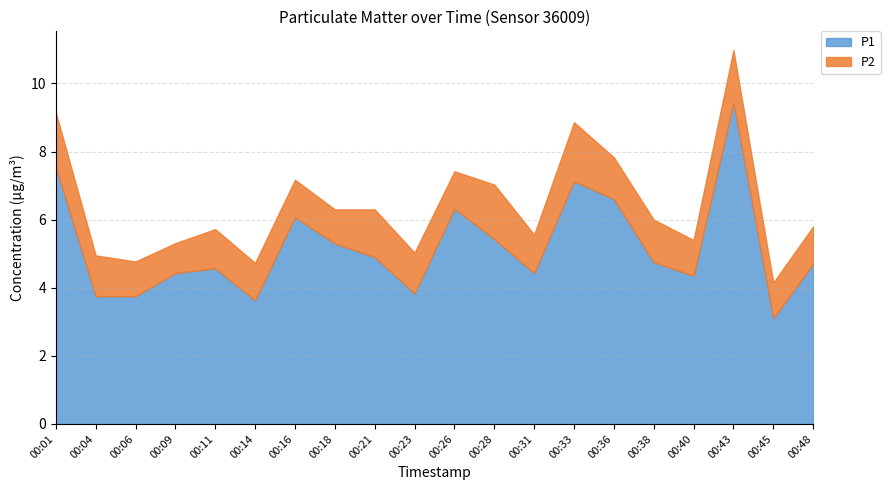

What are all the series names shown in the legend?

P1, P2